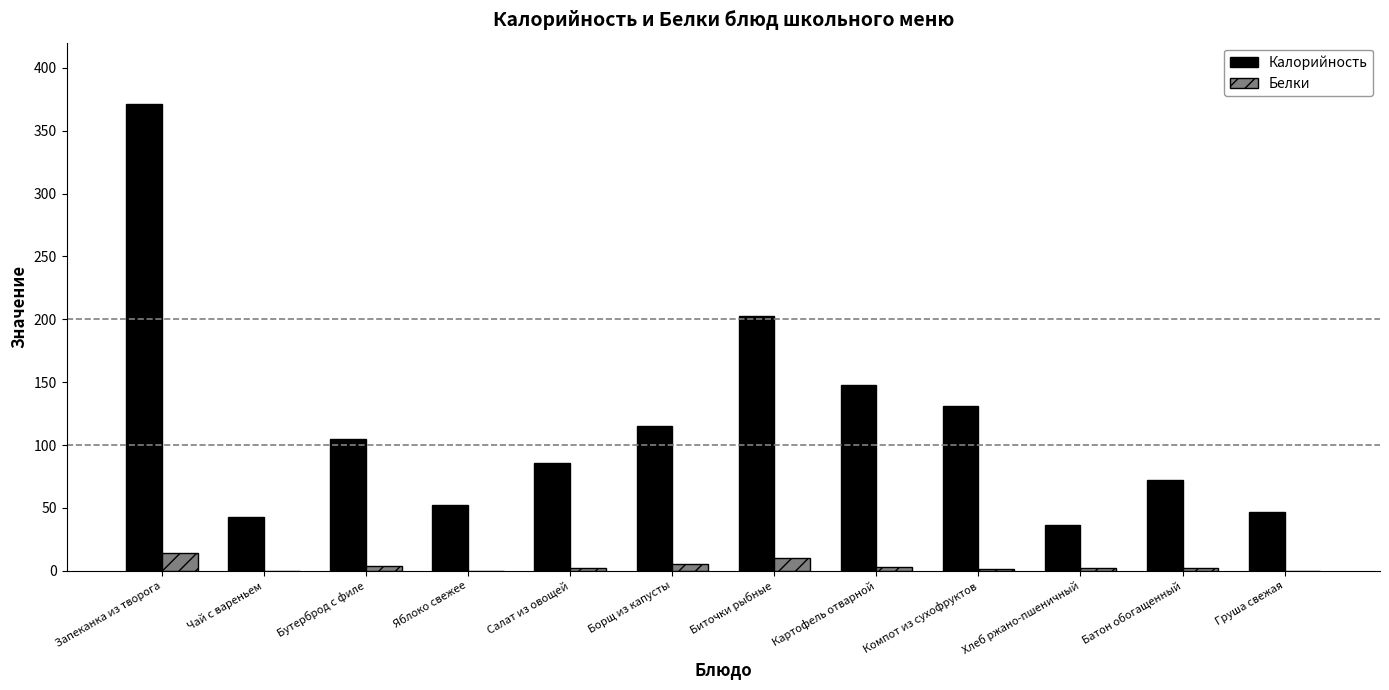

At which category is the sum across all series the highest?

Запеканка из творога